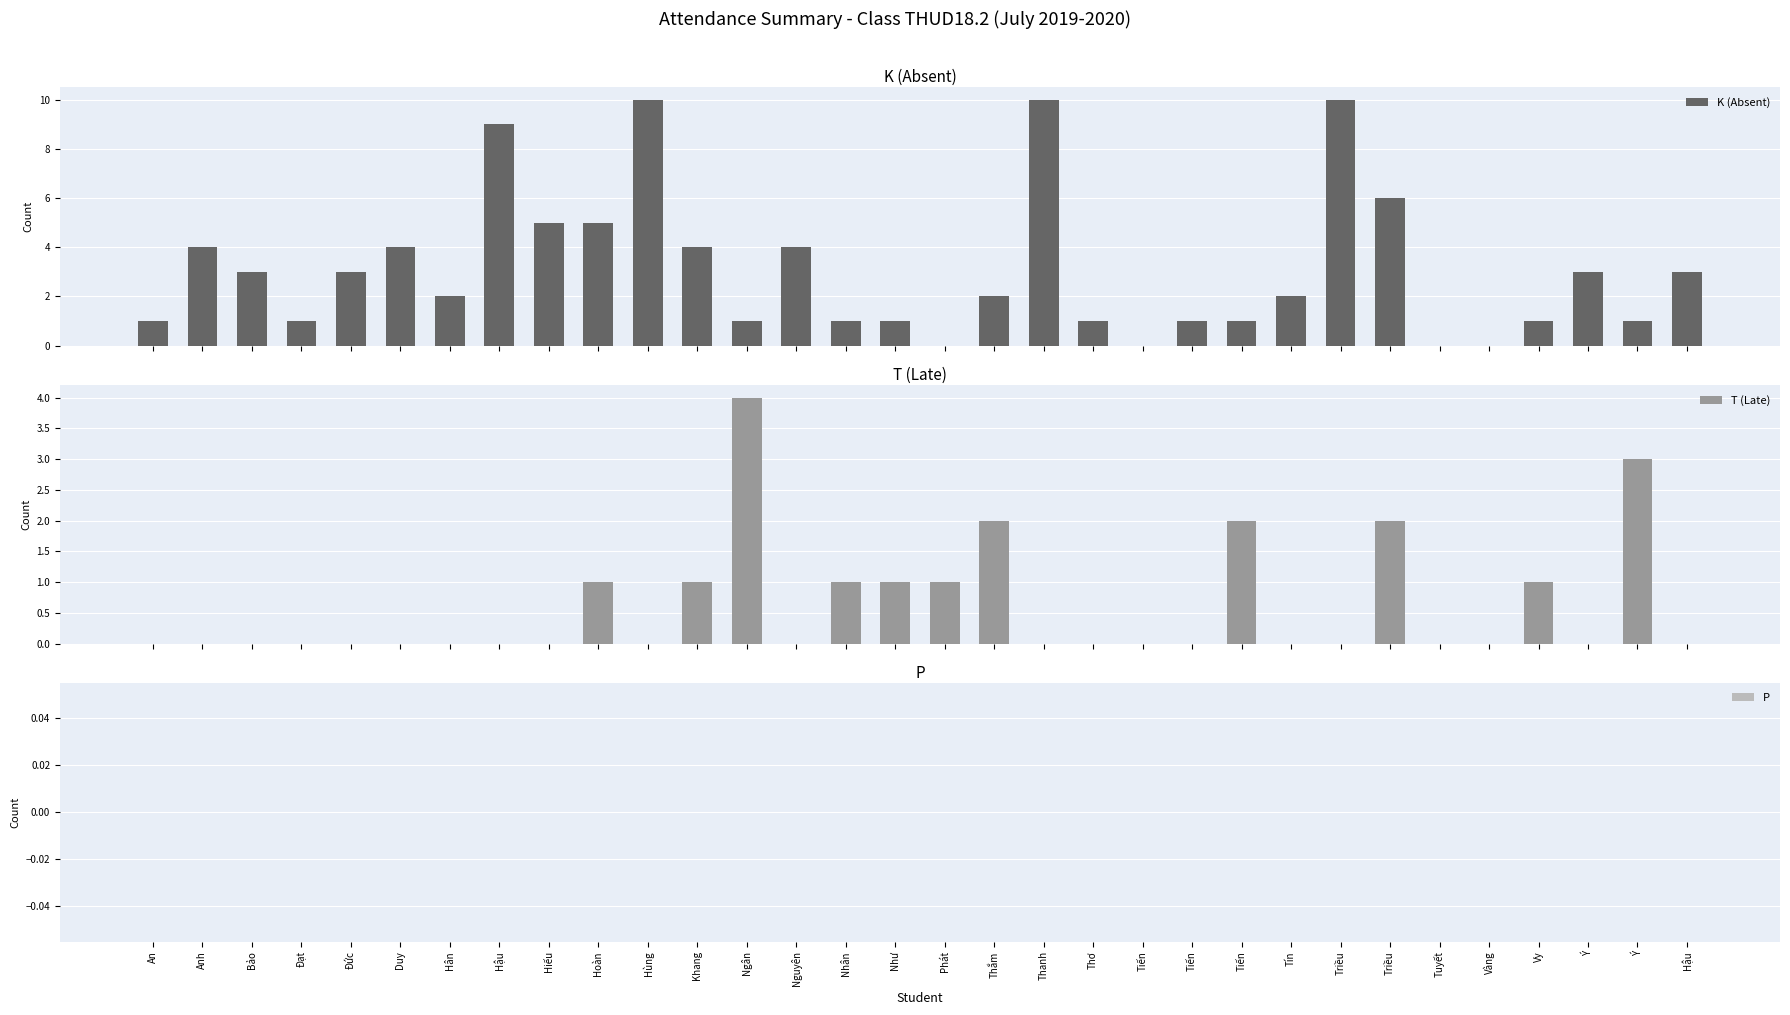

What is the spread (max minus min) of values at Hùng?

10